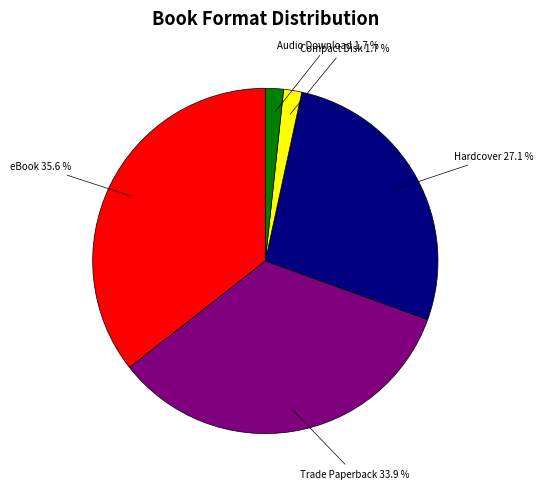

How many segments does this pie chart have?

5